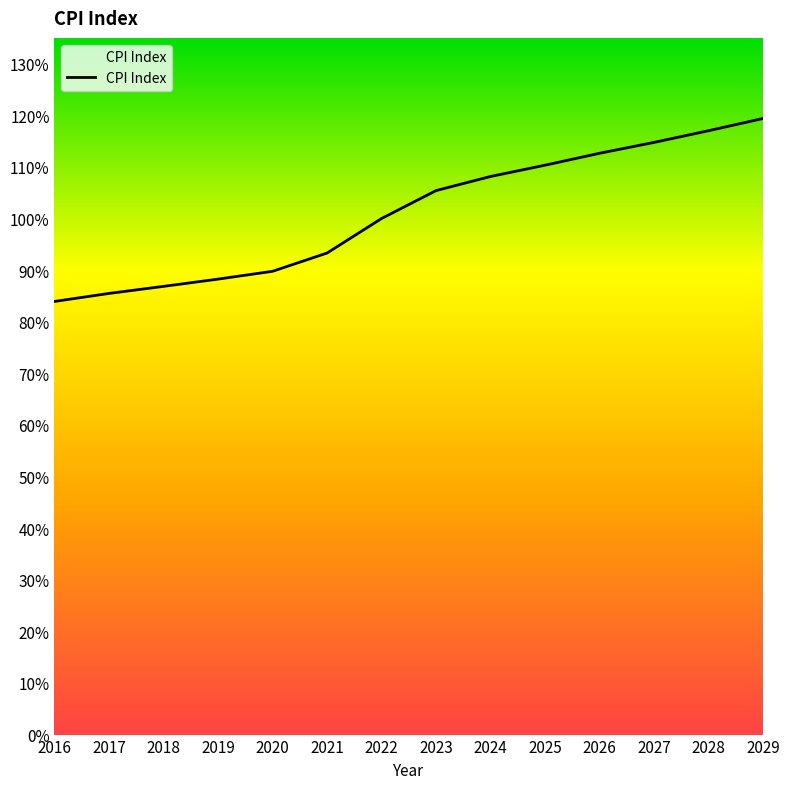

Which label corresponds to the largest value in the chart?

2029